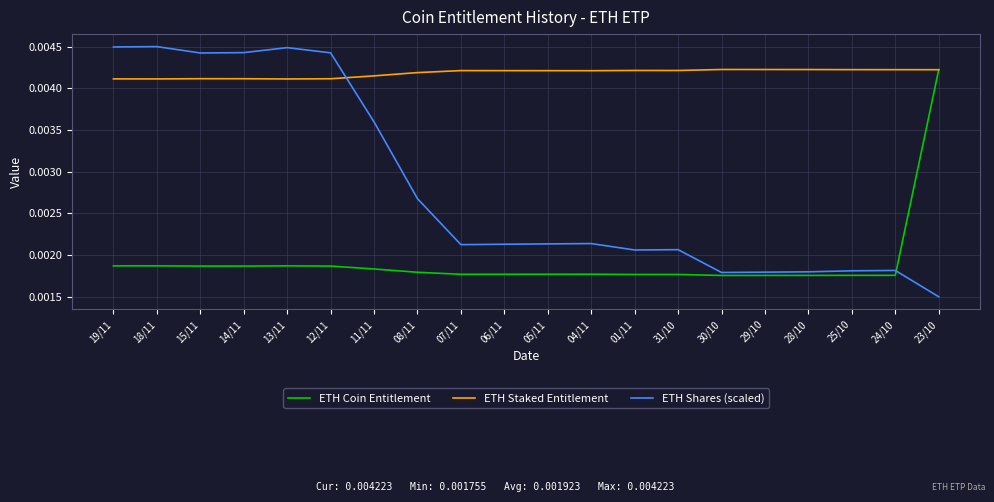

Where do ETH Shares (scaled) and ETH Staked Entitlement first cross each other?

12/11 and 11/11